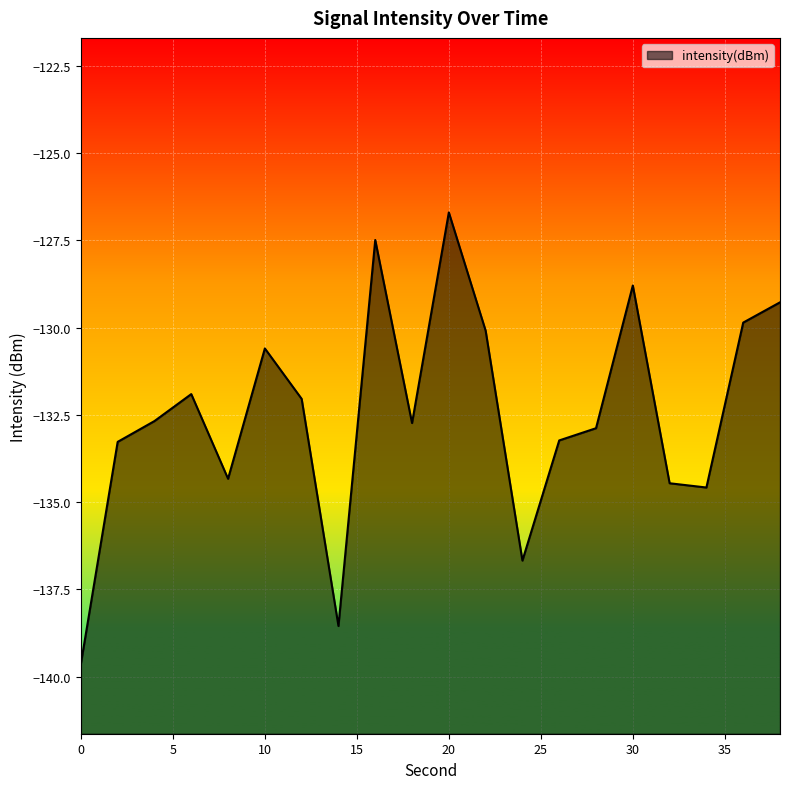

Reading left to right, what are all the values shown in this chart?

-139.6	-133.3	-132.7	-131.9	-134.3	-130.6	-132.0	-138.6	-127.5	-132.7	-126.7	-130.1	-136.7	-133.2	-132.9	-128.8	-134.5	-134.6	-129.9	-129.3